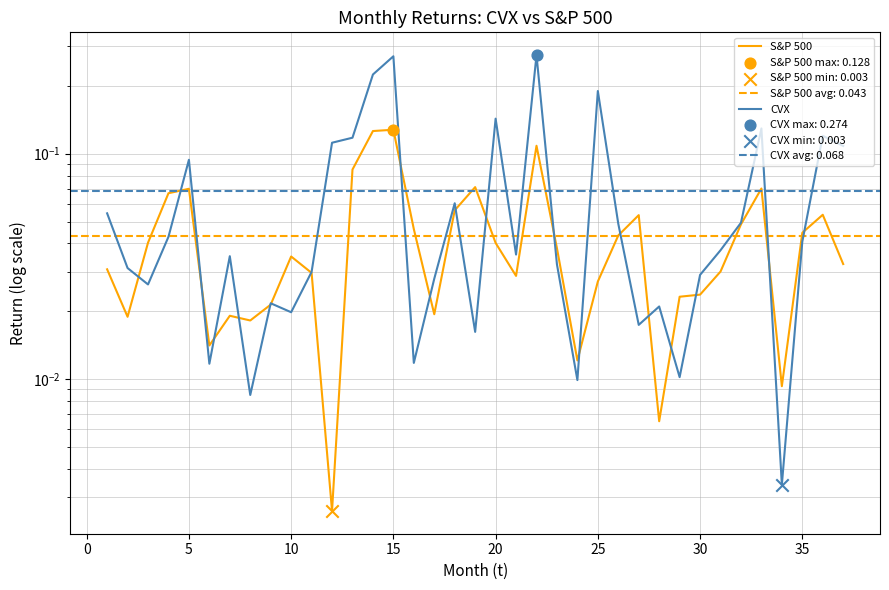

Which series reaches the maximum Y coordinate?

CVX